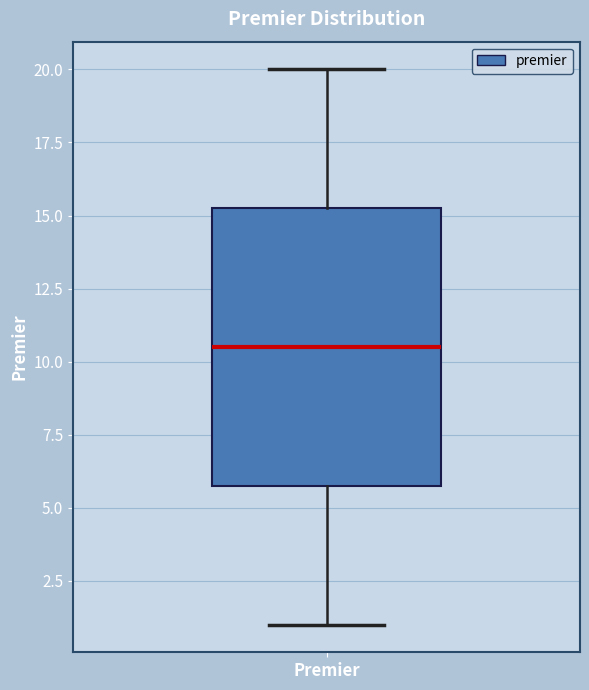

Read this box plot against the y-axis: the position of the median line, the range covered by the box, and the ends of both whiskers. The values are not printed on the chart, so give them approximately, as read against the axis.

median 10.5, box 6.0 to 15.5, whiskers 1.0 to 20.0